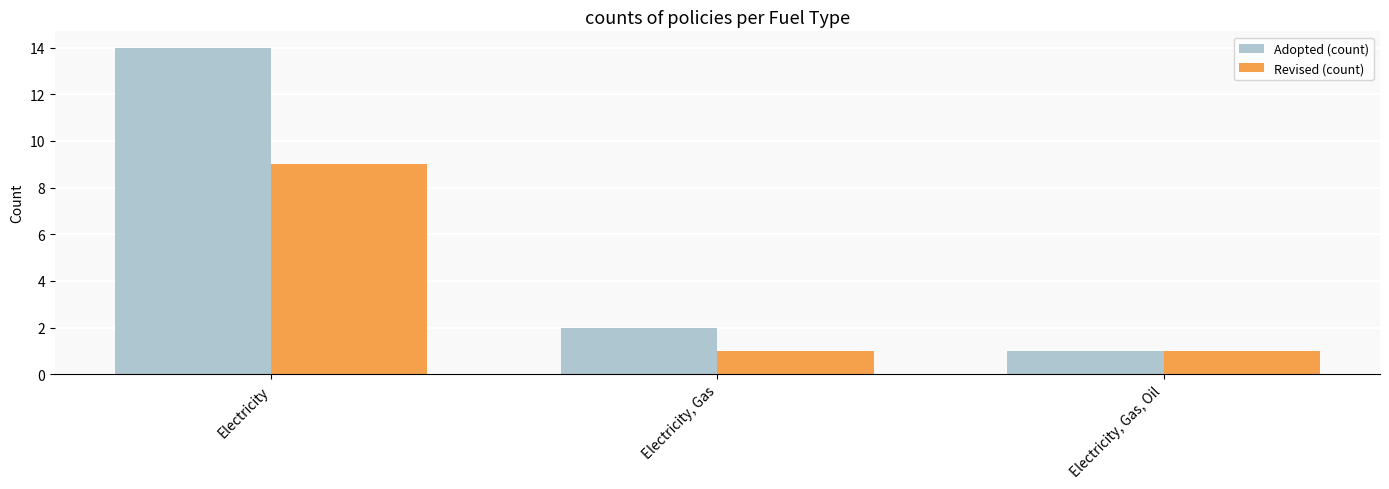

What is the value of the Adopted (count) bar at the 2nd from the left?

2